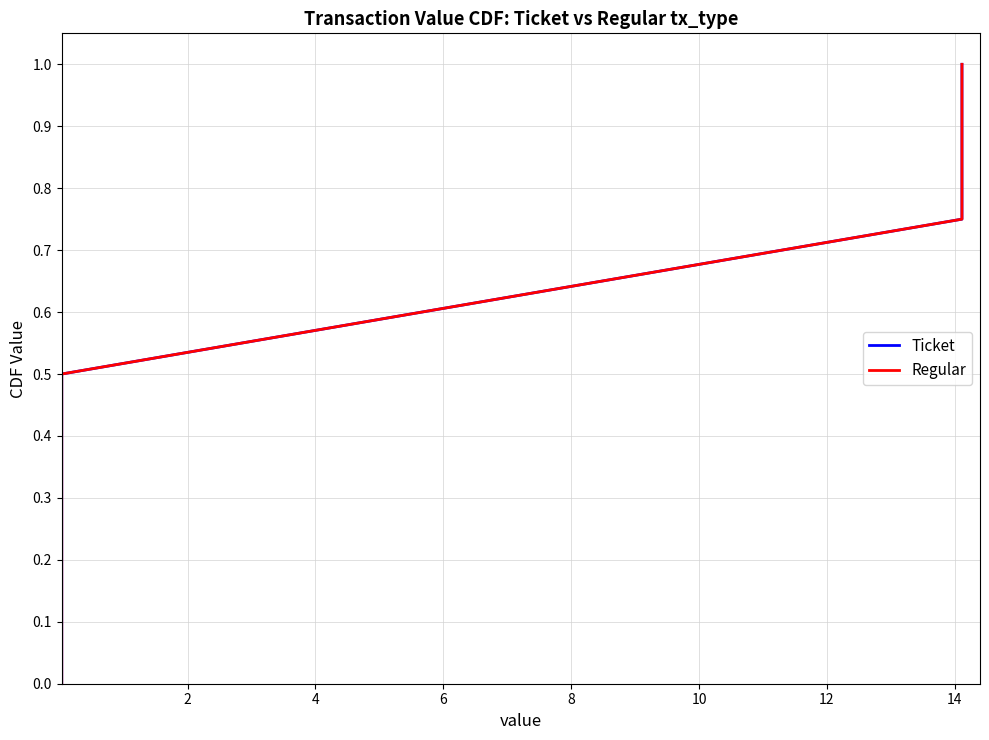

What is the maximum value for Ticket?

1.0